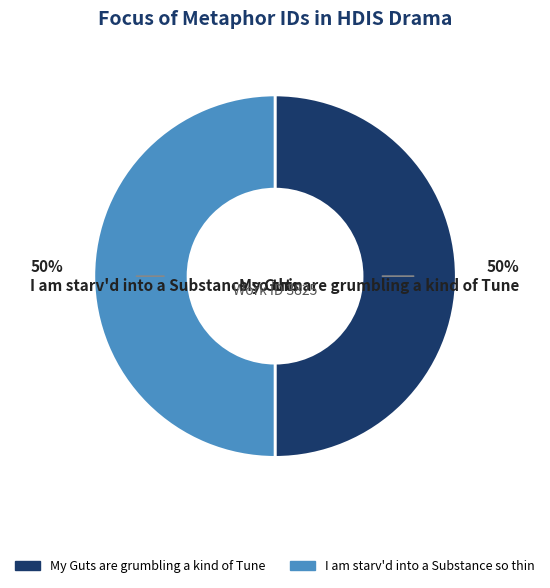

What is the ratio of the value at My Guts are grumbling a kind of Tune to the value at I am starv'd into a Substance so thin?

1.0